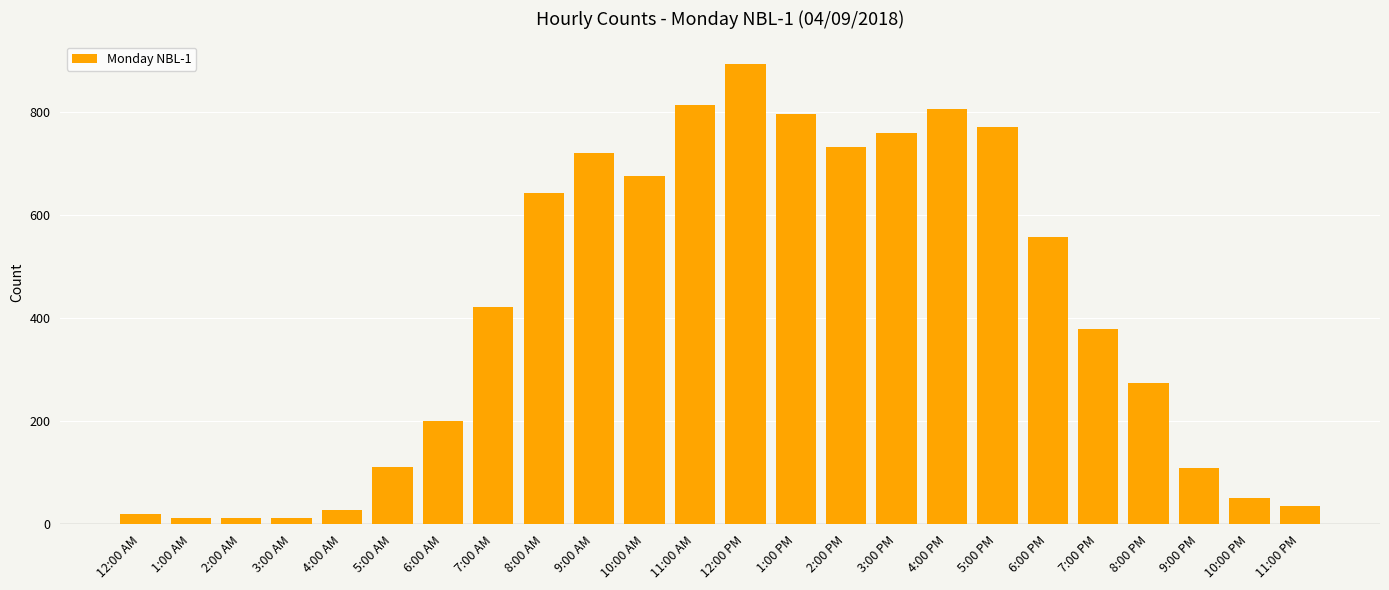

How many distinct data groups are displayed?

1